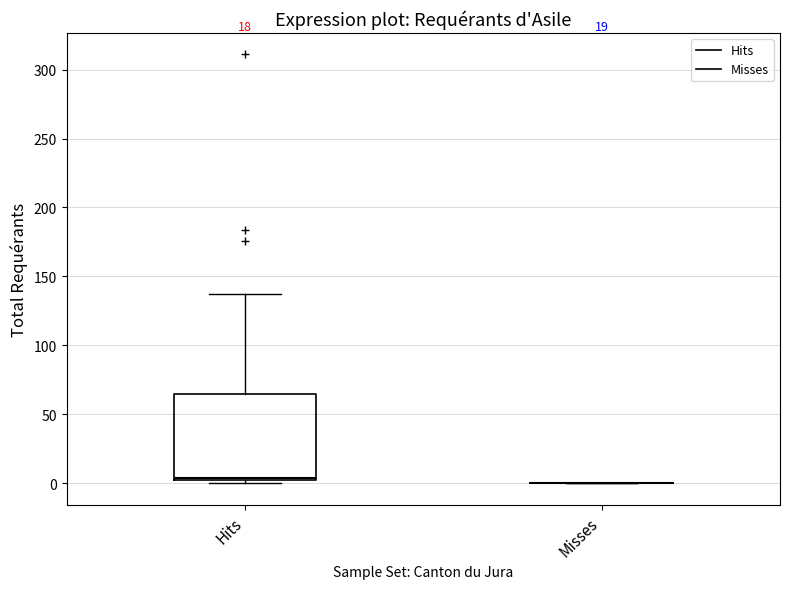

Reading left to right, transcribe this box plot: for each box, give where its median line is, the range the box spans, and where its two whiskers end, as read against the y-axis. The values are not printed on the chart, so give them approximately, as read against the axis.

Hits: median 5, box 0 to 65, whiskers 0 (just below the box's lower edge) to 135
Misses: box collapsed to a line at 0, whiskers 0 to 0